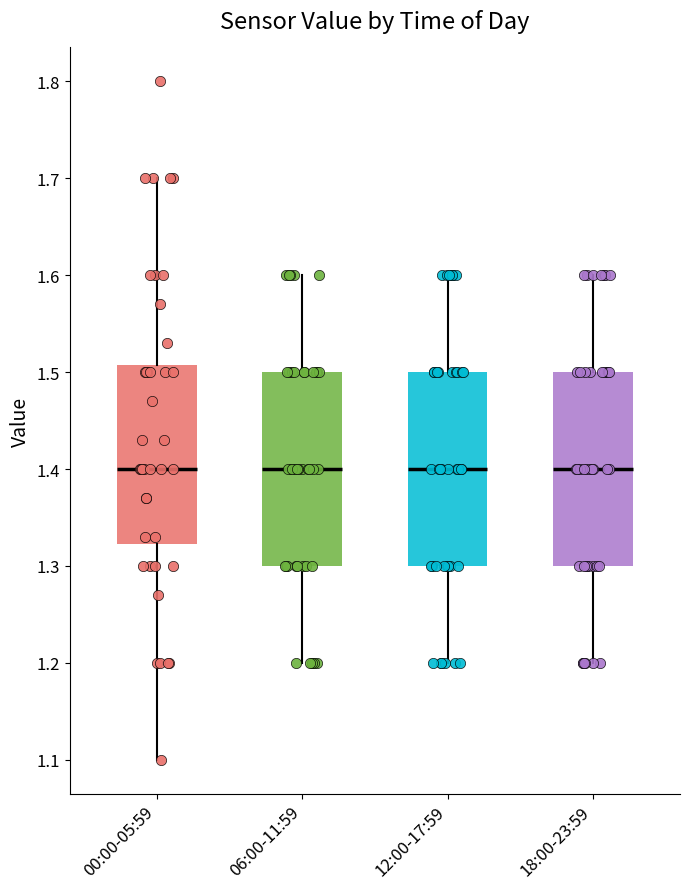

Where does the lower whisker of the box for 00:00-05:59 end on the y-axis? The values are not printed on the chart, so give them approximately, as read against the axis.

1.10